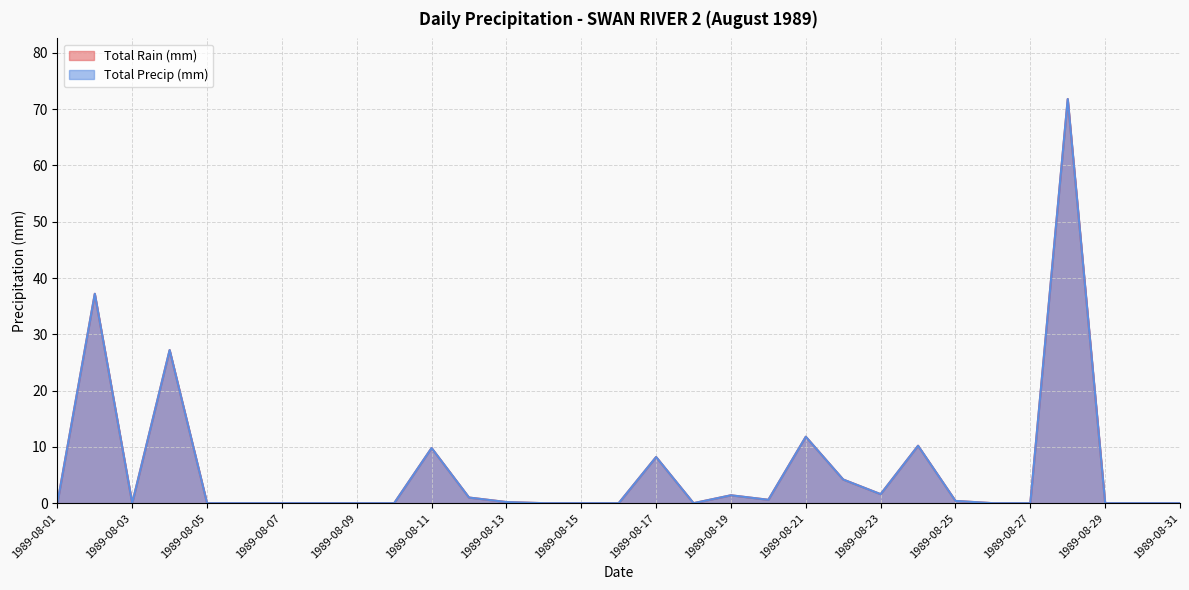

Reading left to right, list all the values displayed in this chart.

Total Rain (mm): 0.0	37.2	0.0	27.2	0.0	0.0	0.0	0.0	0.0	0.0	9.8	1.0	0.2	0.0	0.0	0.0	8.2	0.0	1.4	0.6	11.8	4.2	1.6	10.2	0.4	0.0	0.0	71.8	0.0	0.0	0.0
Total Precip (mm): 0.0	37.2	0.0	27.2	0.0	0.0	0.0	0.0	0.0	0.0	9.8	1.0	0.2	0.0	0.0	0.0	8.2	0.0	1.4	0.6	11.8	4.2	1.6	10.2	0.4	0.0	0.0	71.8	0.0	0.0	0.0